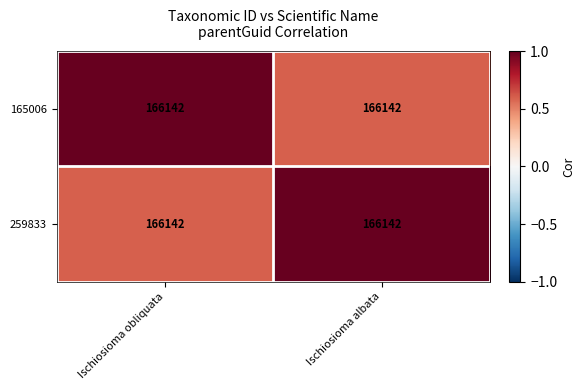

What is the highest value of the 165006 series?

1.0